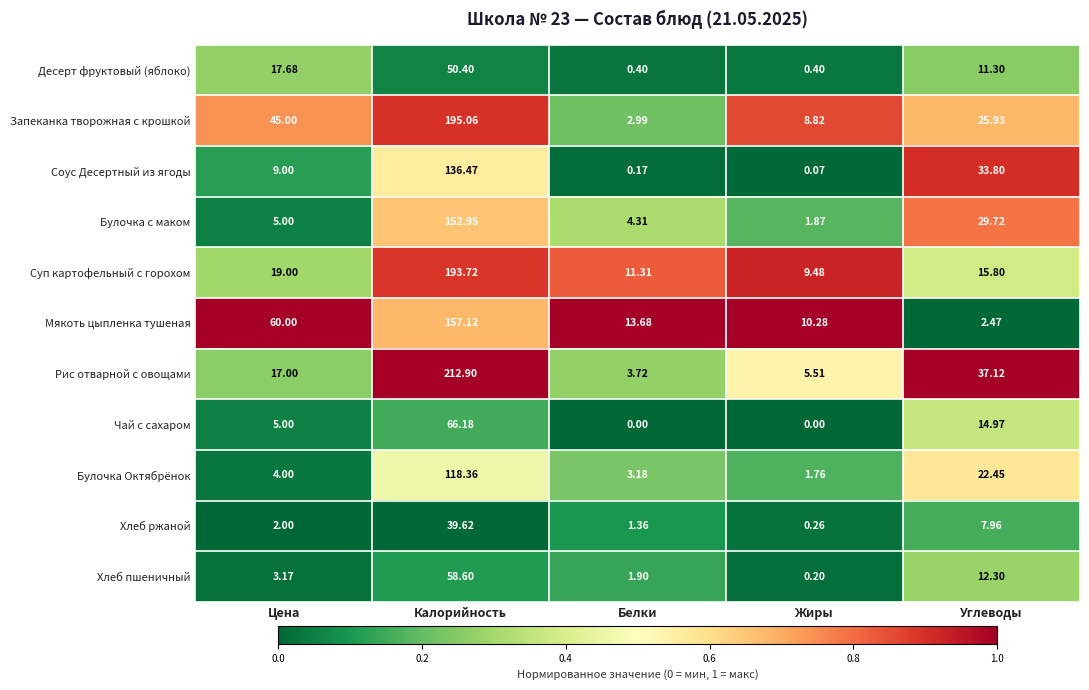

Count the number of data series in this chart.

11